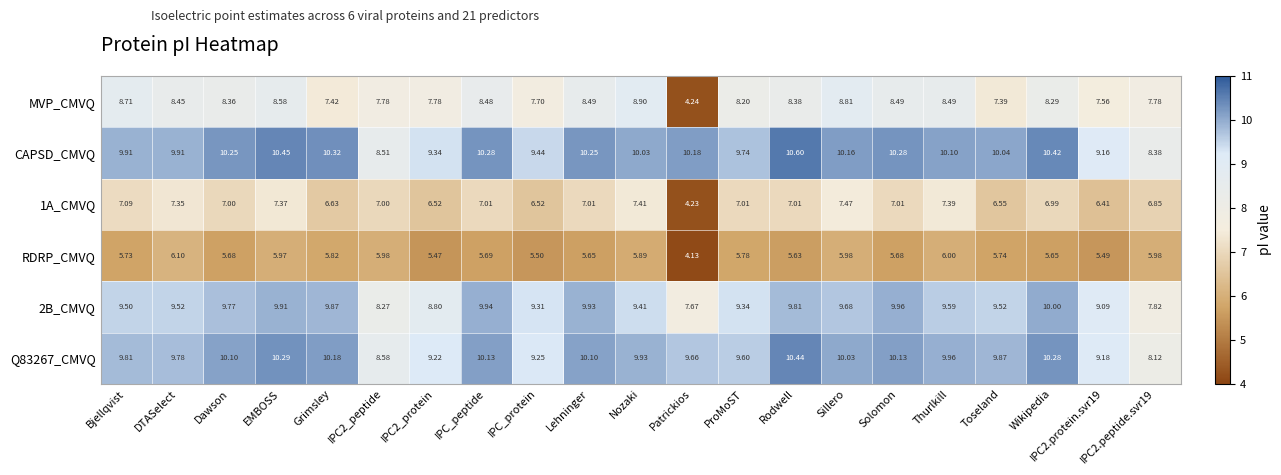

Where does the Q83267_CMVQ series first go above 9?

Bjellqvist